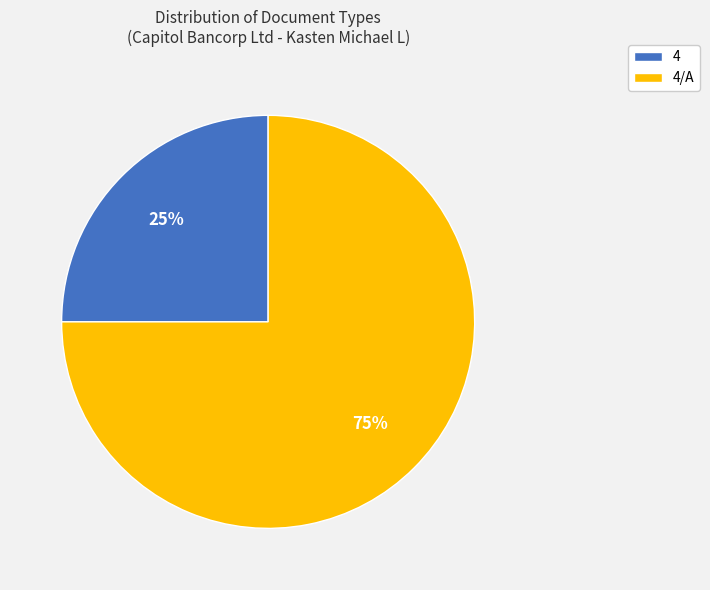

Which category has the biggest portion of the pie?

4/A